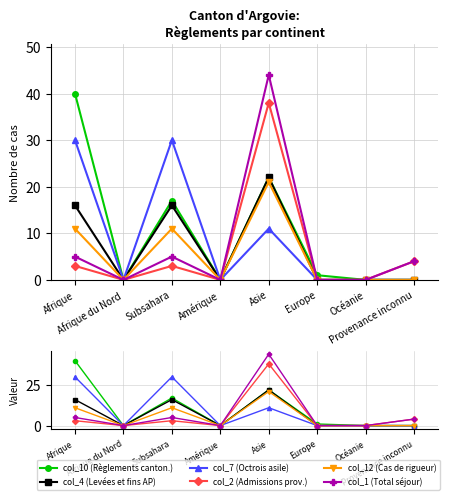

Is it true that col_2 (Admissions prov.) equals -19 at Afrique du Nord?

False